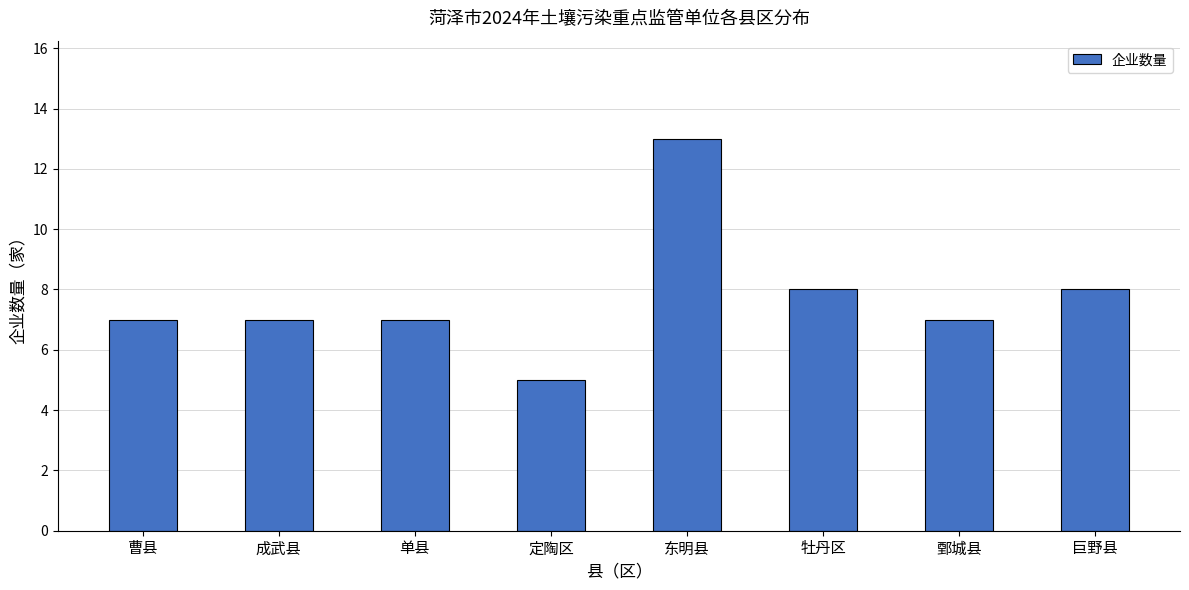

Reading left to right, extract all data points from this chart.

曹县=7	成武县=7	单县=7	定陶区=5	东明县=13	牡丹区=8	鄄城县=7	巨野县=8